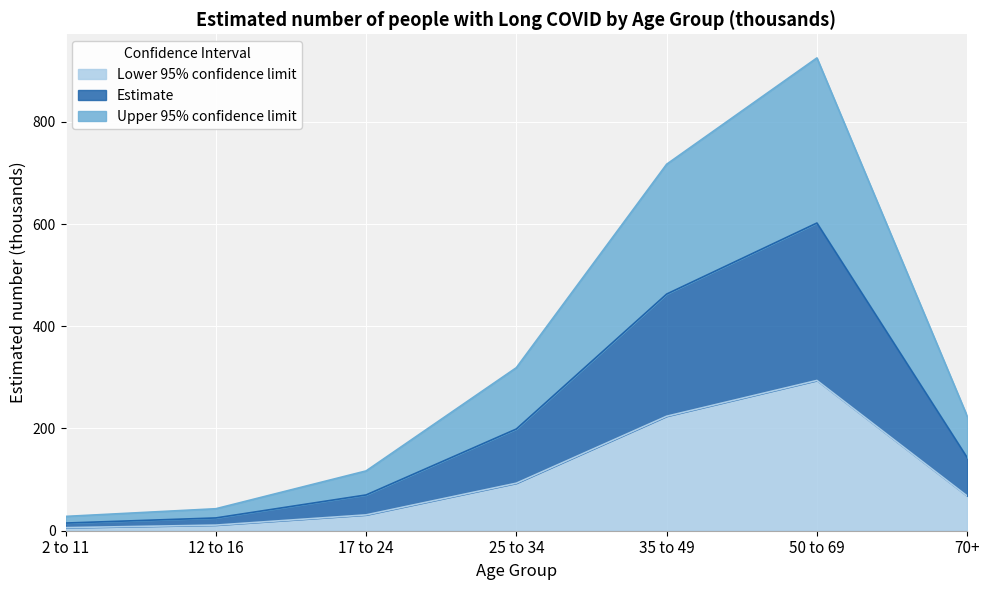

In Lower 95% confidence limit, how many points are higher than both neighbors (excluding endpoints)?

1